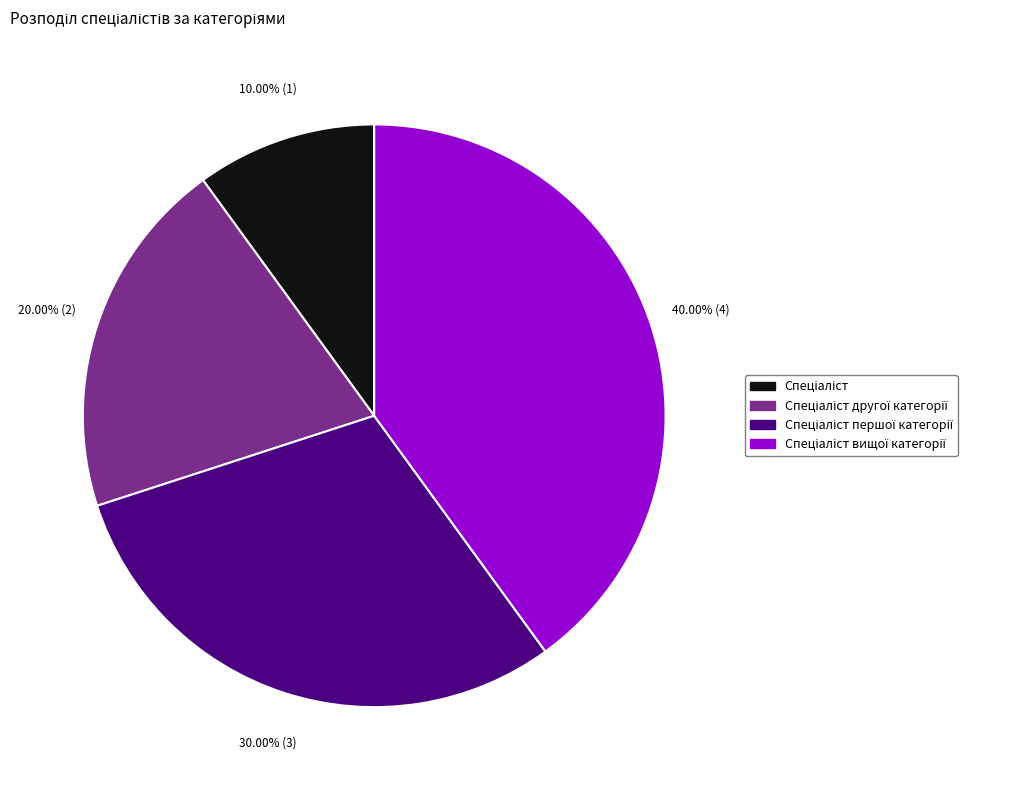

Is there any slice that represents more than half of the pie?

No